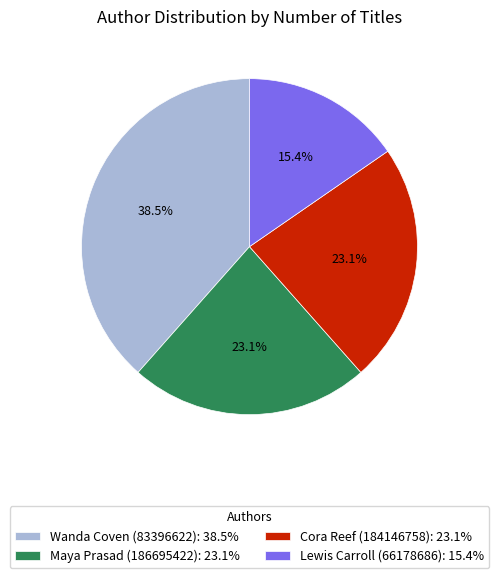

Is there a majority slice in this chart?

No